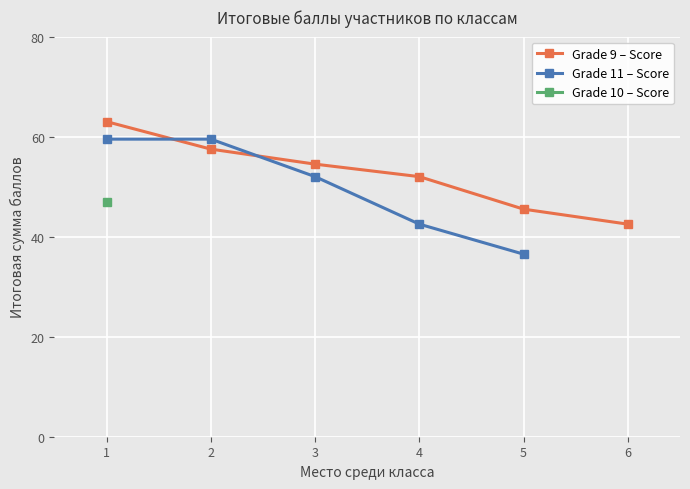

The value of Grade 9 – Score at 5 is 16.9. True or false?

False